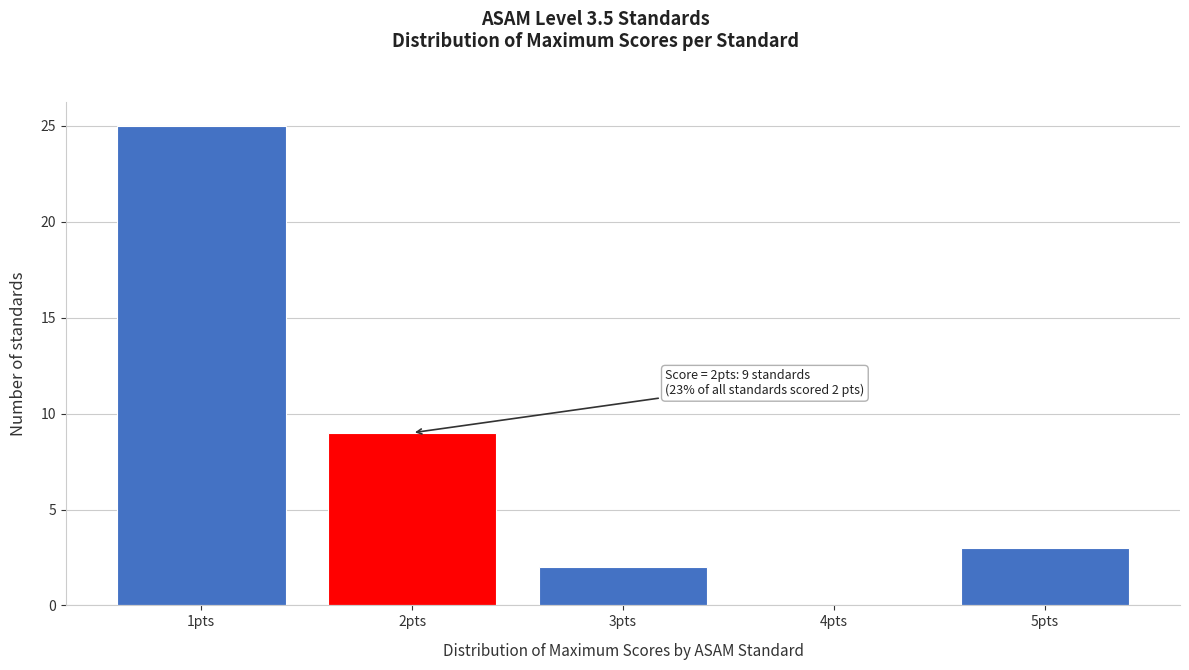

Which range on the x-axis has the tallest bar?

0.5 to 1.5